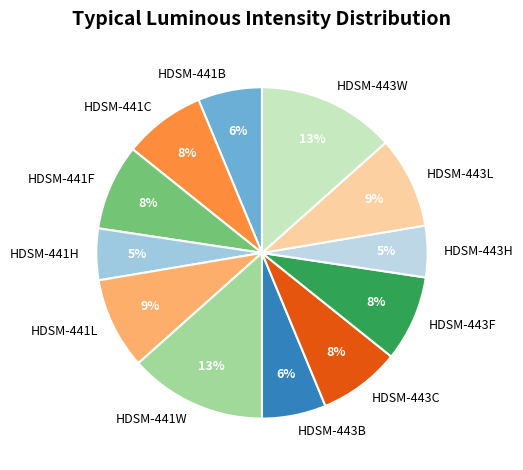

Is there any slice that represents more than half of the pie?

No